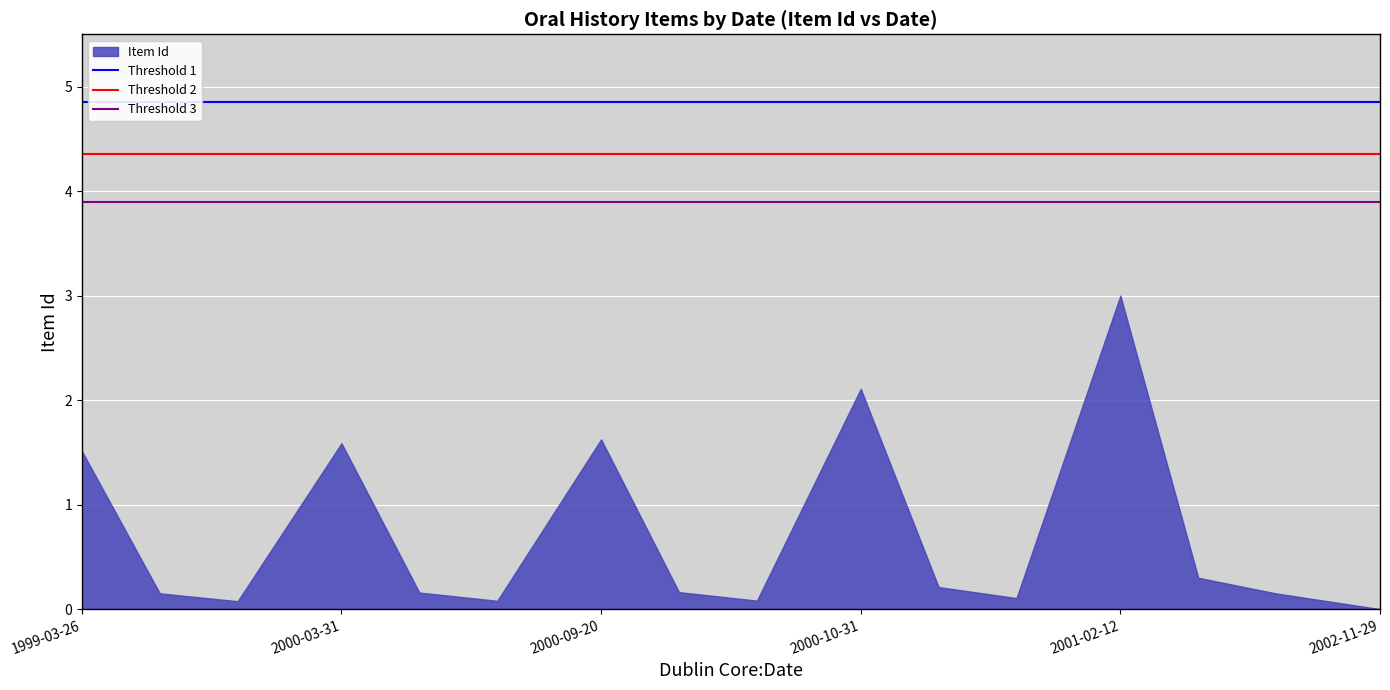

Is the value of Threshold 3 at 1999-03-26 greater than the value of Threshold 2 at 2000-03-31?

No